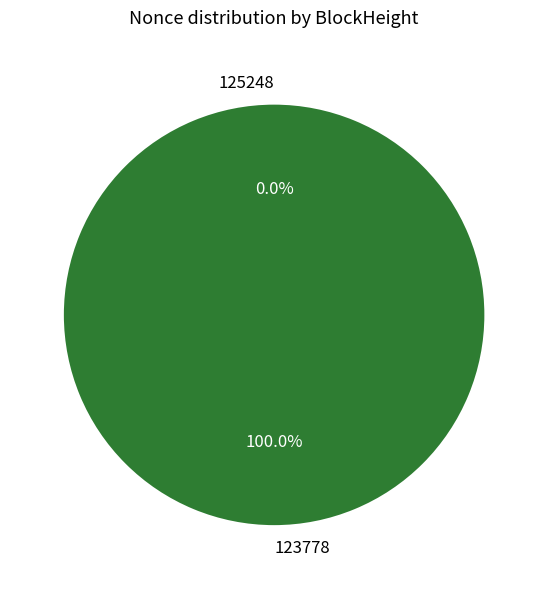

What is the largest slice in the pie chart?

123778